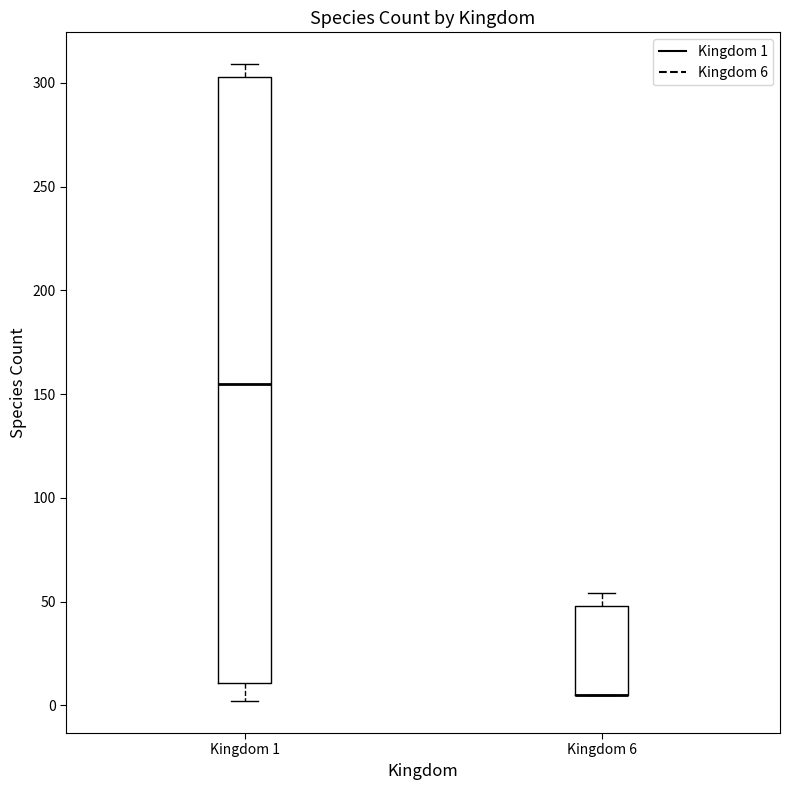

Where is the lower edge of the box for Kingdom 6 on the y-axis? The values are not printed on the chart, so give them approximately, as read against the axis.

5